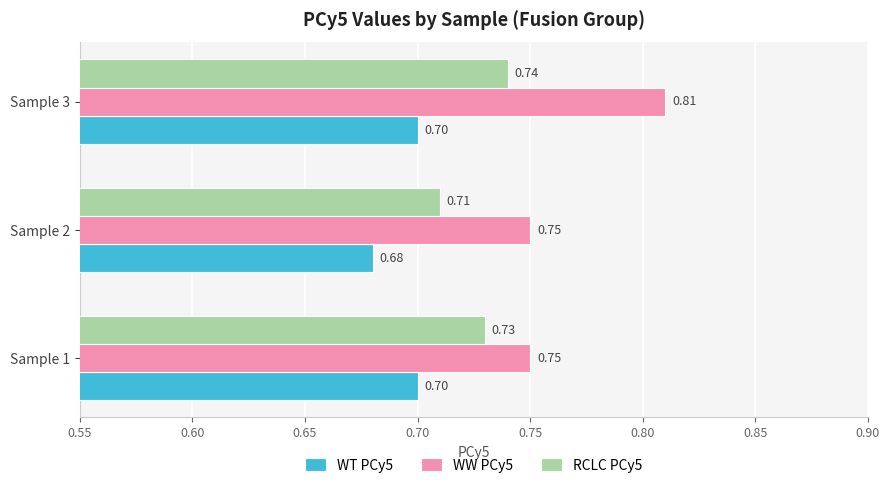

Between Sample 1 and Sample 3, which series saw the biggest shift?

WW PCy5